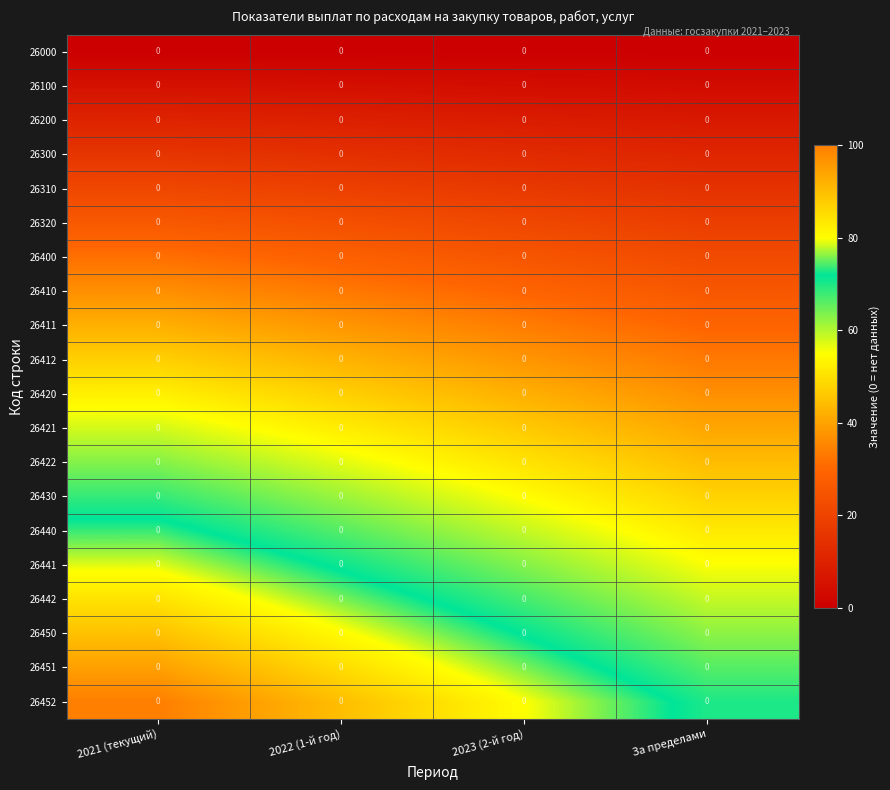

List the series in order of their peak value, highest first.

26452, 26451, 26450, 26442, 26441, 26440, 26430, 26422, 26421, 26420, 26412, 26411, 26410, 26400, 26320, 26310, 26300, 26200, 26100, 26000